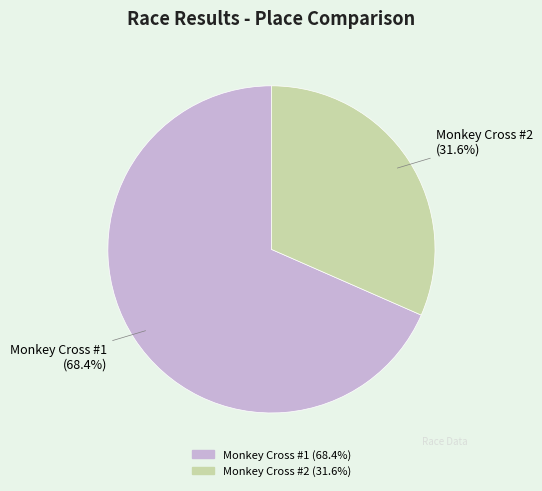

Which slice is the largest?

Monkey Cross #1